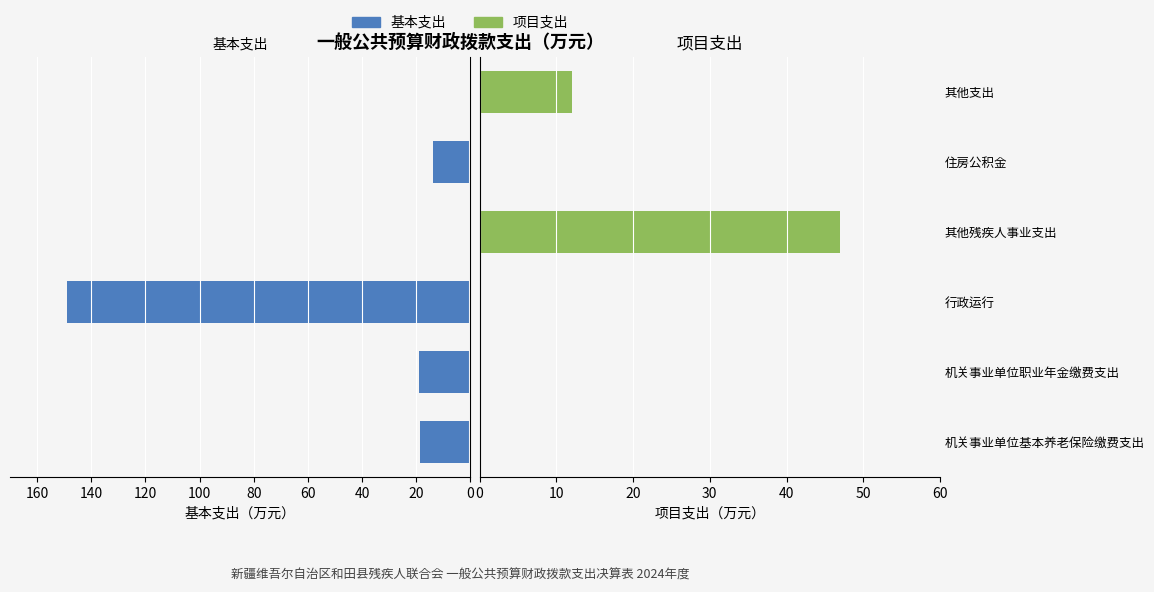

What is the difference between the second highest and second lowest values in the 项目支出 series?

12.0